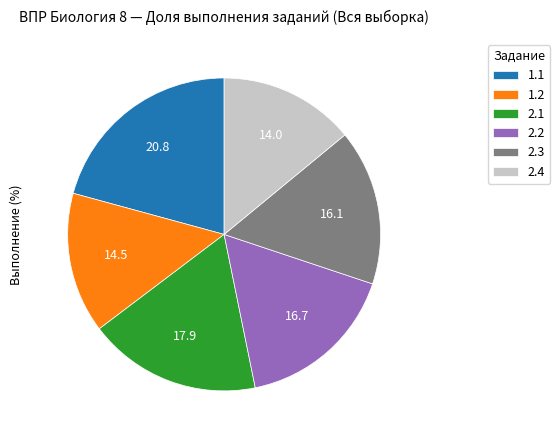

Does any single category account for the majority?

No